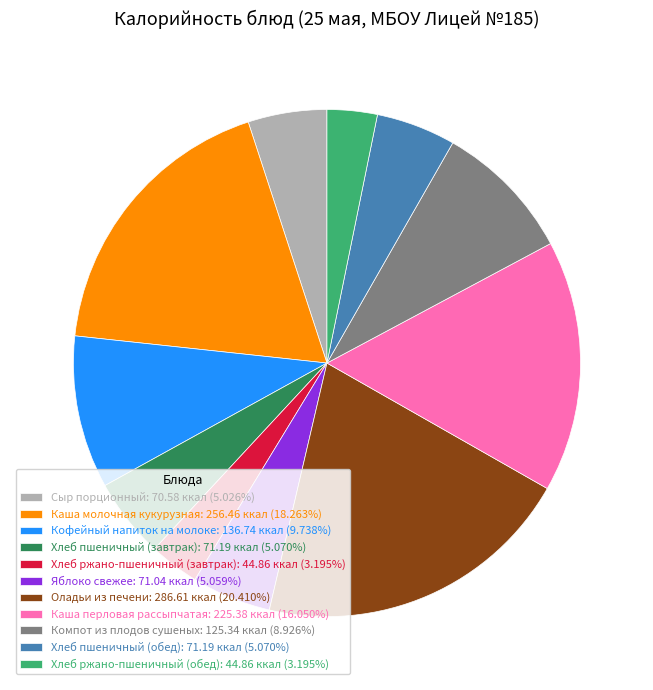

True or false: Каша перловая рассыпчатая accounts for 30% of the total.

False